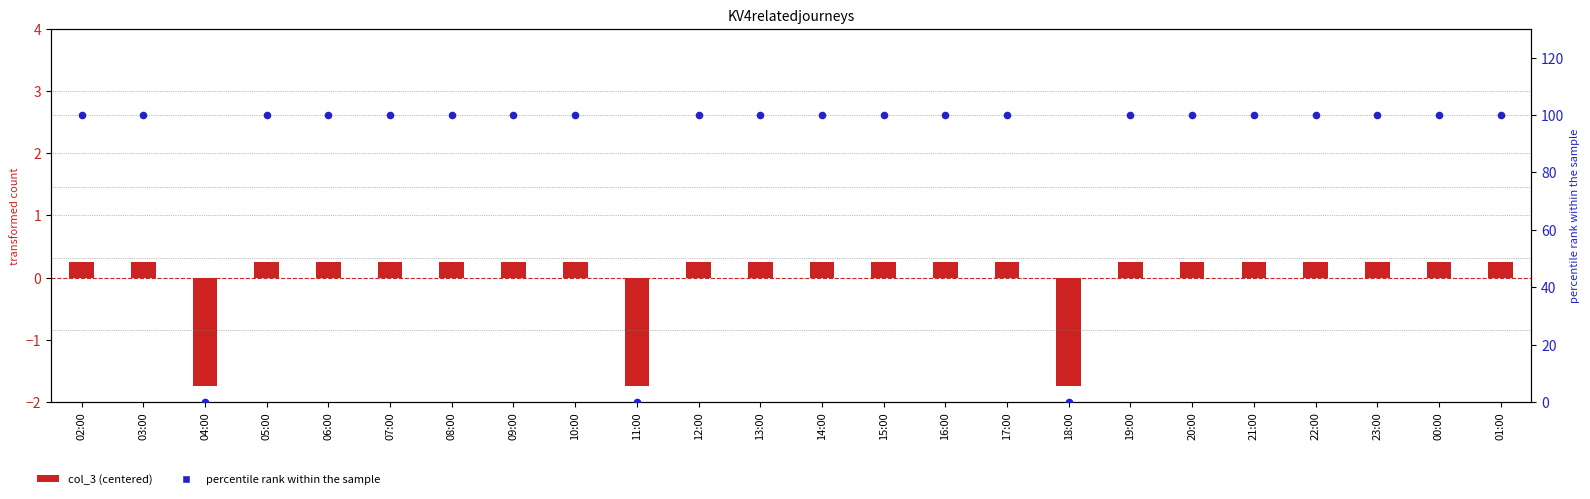

Is the value of percentile rank within the sample at 23:00 greater than the value of col_3 (centered) at 21:00?

Yes